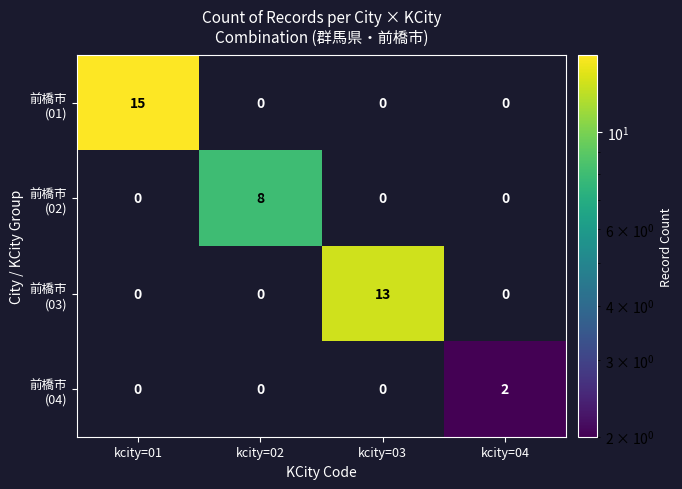

At how many categories does at least one series exceed 5?

3